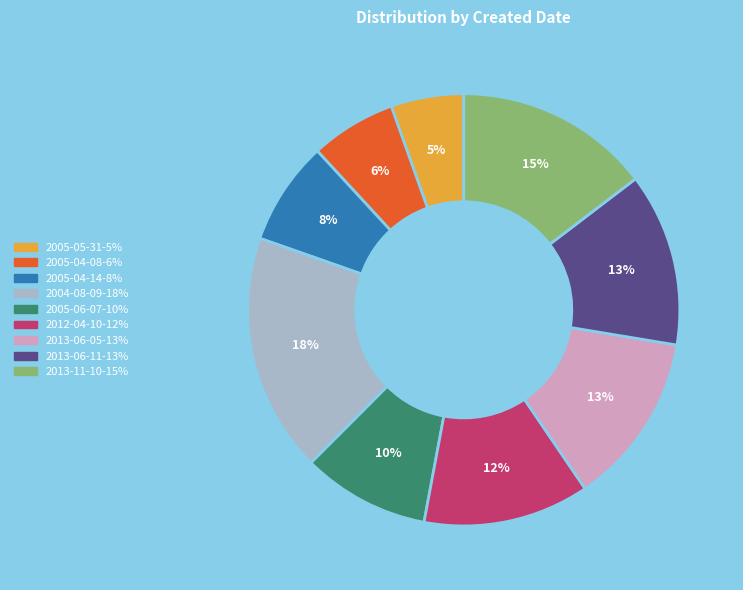

To the nearest percent, what is the average slice percentage?

11%